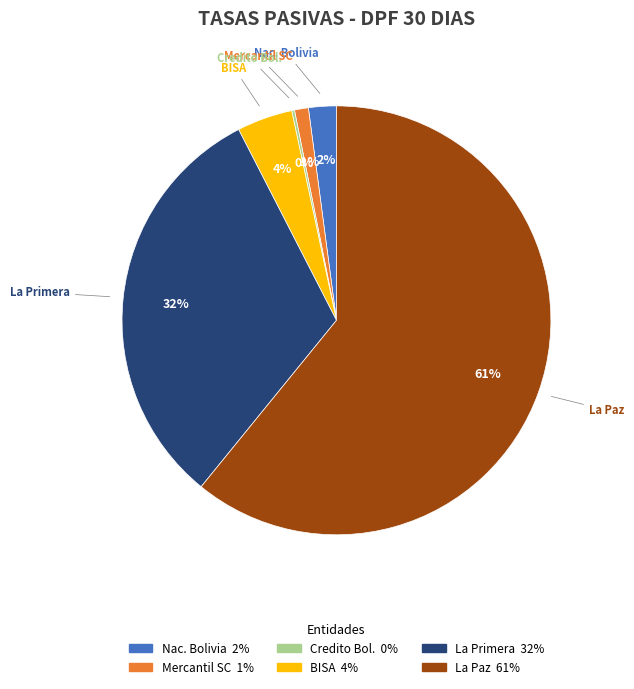

To the nearest percent, what is the average slice percentage?

17%